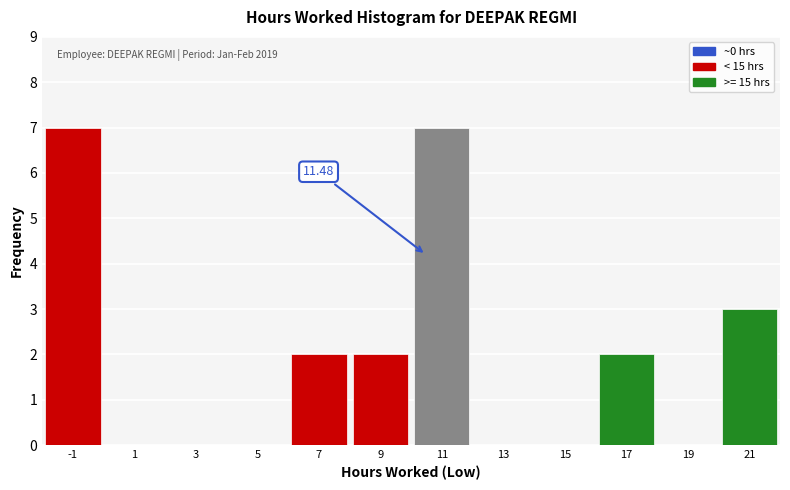

What is the change in value from 9 to 21?

+1